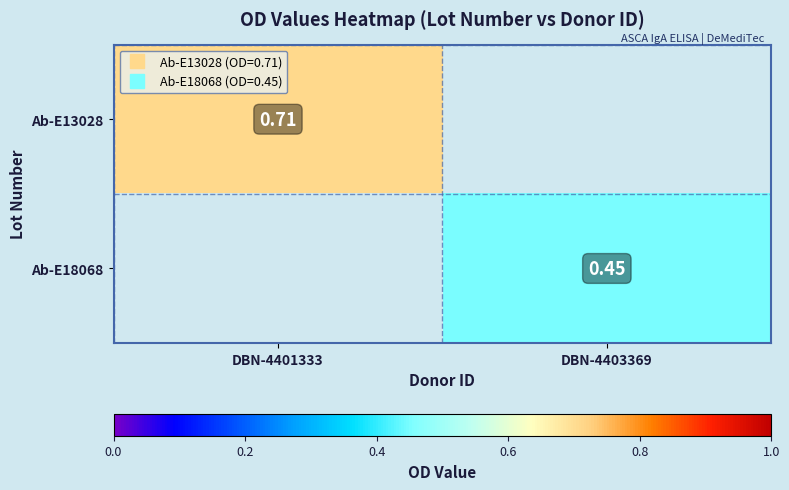

The value of Ab-E13028 at DBN-4401333 is 0.4. True or false?

False